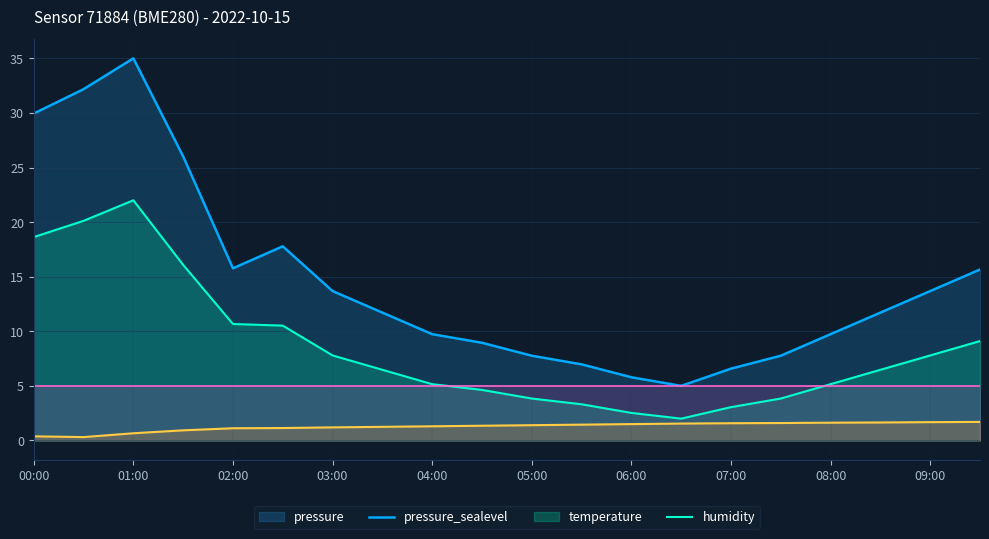

True or false: temperature and pressure cross at least once.

False